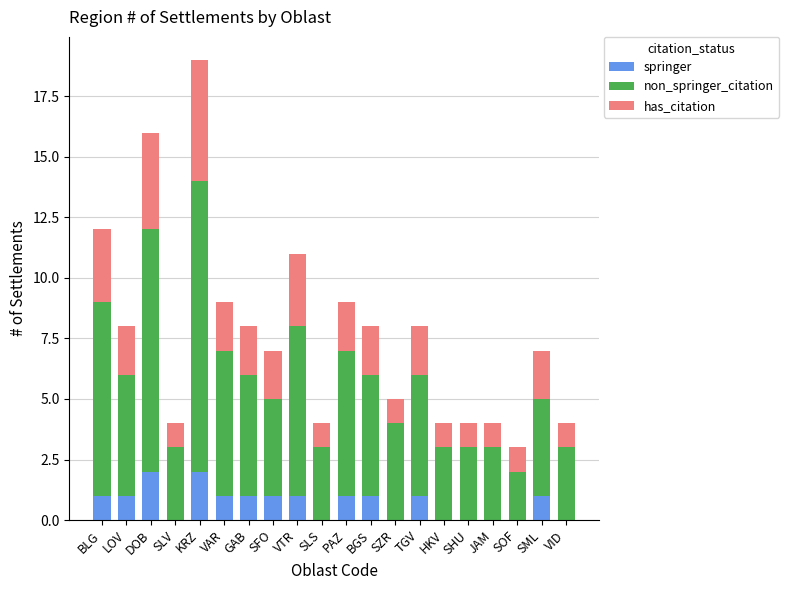

At which category is the sum across all series the highest?

KRZ